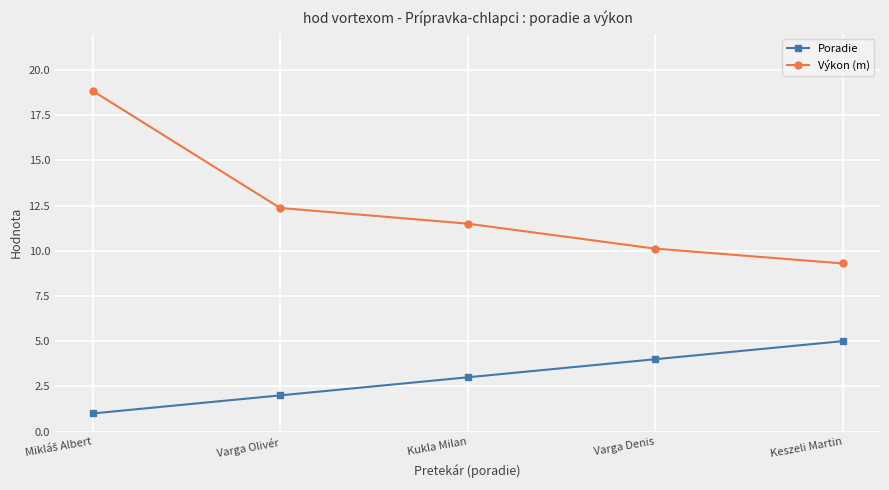

Which series has the largest total across all categories?

Výkon (m)